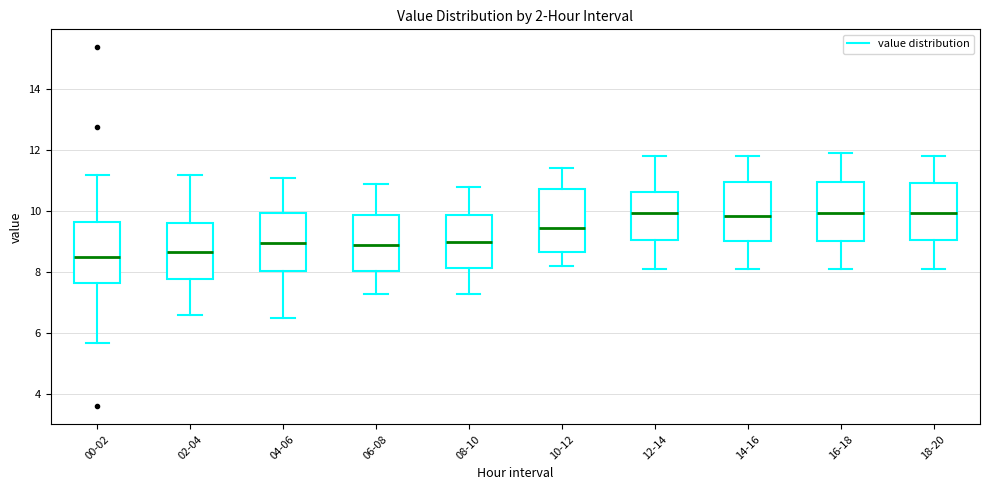

Reading left to right, transcribe this box plot: for each box, give where its median line is, the range the box spans, and where its two whiskers end, as read against the y-axis. The values are not printed on the chart, so give them approximately, as read against the axis.

00-02: median 8.4, box 7.6 to 9.6, whiskers 5.6 to 11.2
02-04: median 8.6, box 7.8 to 9.6, whiskers 6.6 to 11.2
04-06: median 9.0, box 8.0 to 10.0, whiskers 6.6 to 11.2
06-08: median 9.0, box 8.0 to 9.8, whiskers 7.4 to 11.0
08-10: median 9.0, box 8.2 to 9.8, whiskers 7.4 to 10.8
10-12: median 9.4, box 8.6 to 10.8, whiskers 8.2 to 11.4
12-14: median 10.0, box 9.0 to 10.6, whiskers 8.2 to 11.8
14-16: median 9.8, box 9.0 to 11.0, whiskers 8.2 to 11.8
16-18: median 10.0, box 9.0 to 11.0, whiskers 8.2 to 12.0
18-20: median 10.0, box 9.0 to 11.0, whiskers 8.2 to 11.8